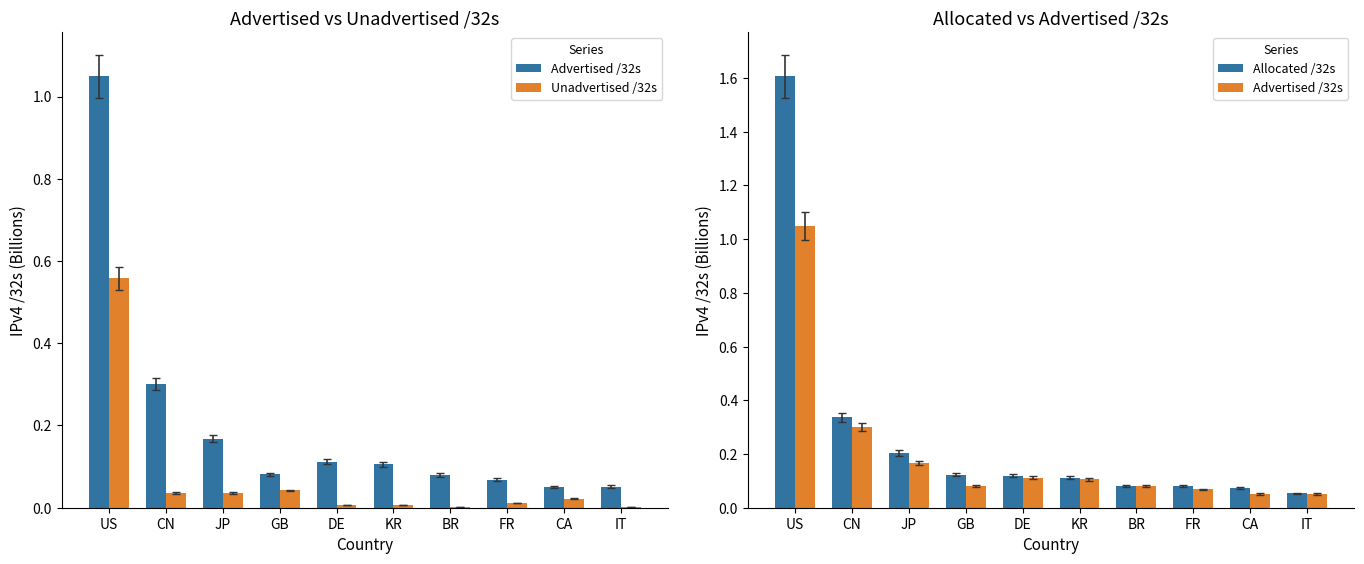

What is the spread (max minus min) of values at JP?

0.2